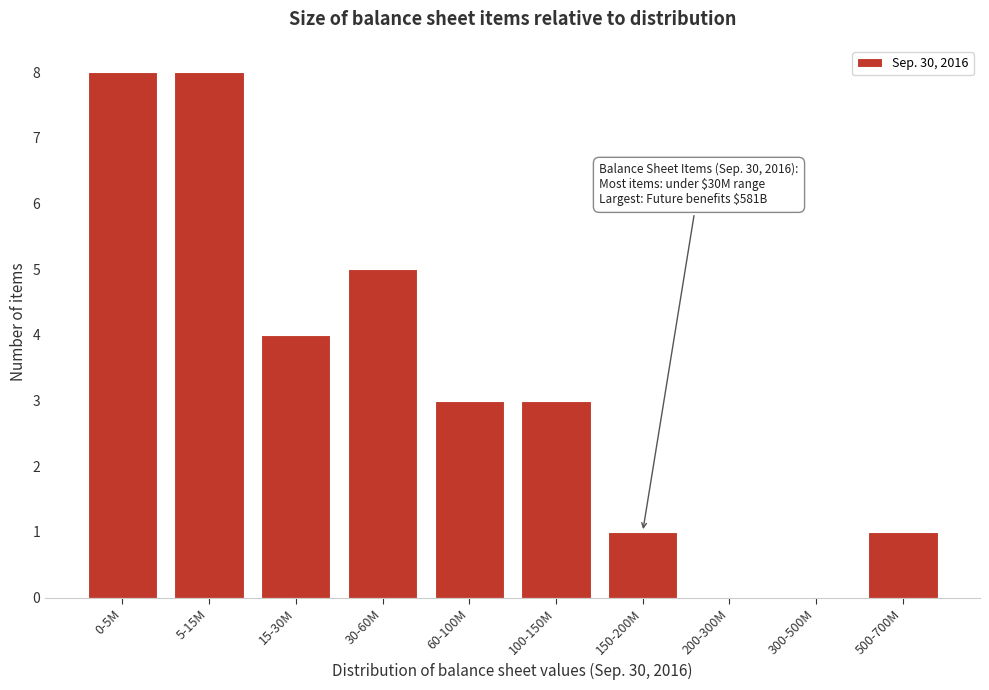

Reading left to right, extract all data points from this chart.

0-5M=8	5-15M=8	15-30M=4	30-60M=5	60-100M=3	100-150M=3	150-200M=1	200-300M=0	300-500M=0	500-700M=1